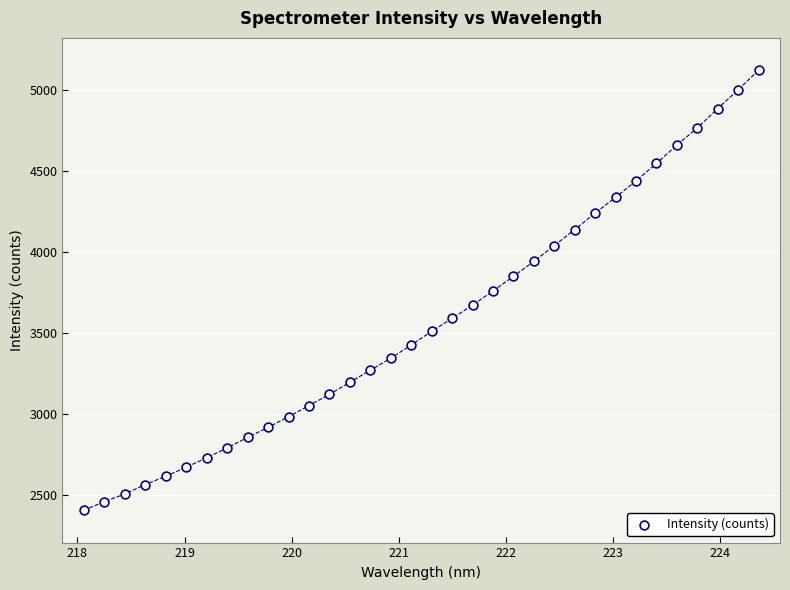

What is the range of X values (max minus min)?

6.3